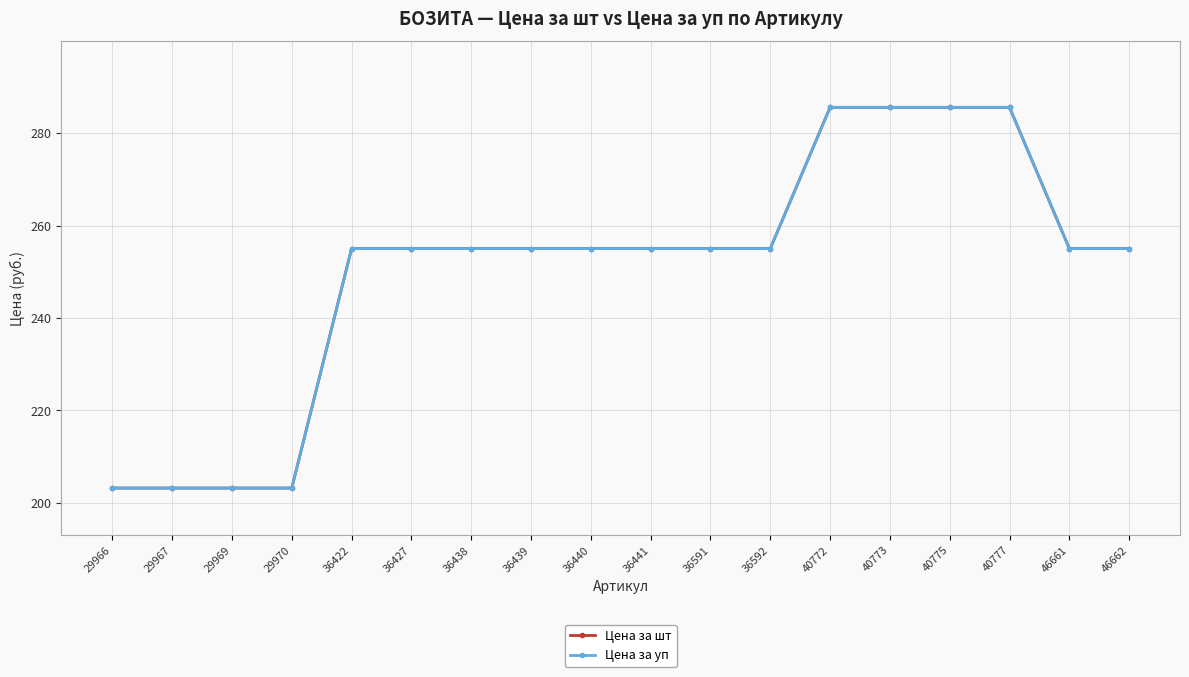

Does the chart have visible grid lines?

Yes